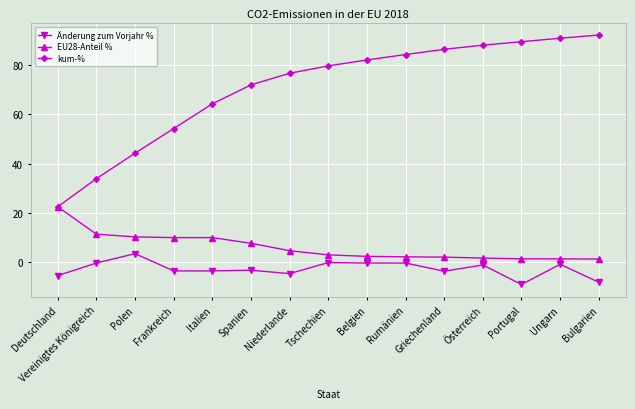

Is it true that kum-% equals 7.0 at Vereinigtes Königreich?

False